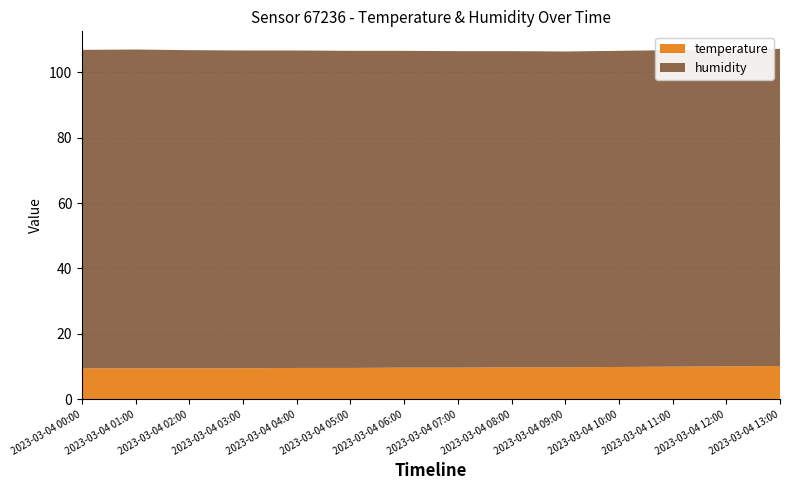

Reading left to right, what are all the values shown in this chart?

humidity: 00:00=97.3	01:00=97.4	02:00=97.2	03:00=97.1	04:00=97.0	05:00=96.9	06:00=96.8	07:00=96.7	08:00=96.6	09:00=96.5	10:00=96.6	11:00=96.7	12:00=96.8	13:00=96.9
temperature: 00:00=9.5	01:00=9.5	02:00=9.5	03:00=9.5	04:00=9.6	05:00=9.6	06:00=9.7	07:00=9.7	08:00=9.8	09:00=9.8	10:00=9.9	11:00=10.0	12:00=10.1	13:00=10.2